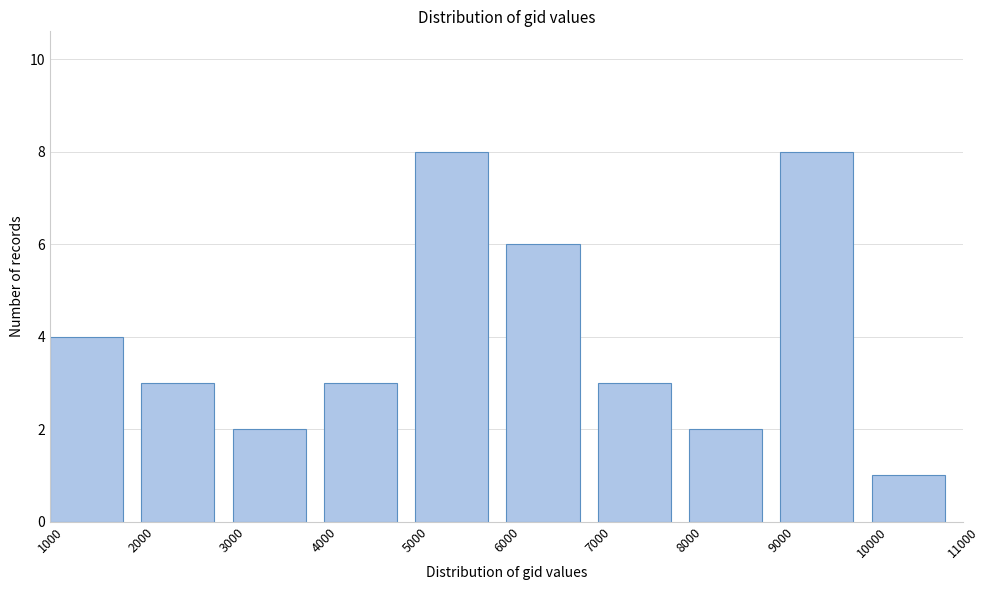

Reading left to right, list all the values displayed in this chart.

4	3	2	3	8	6	3	2	8	1